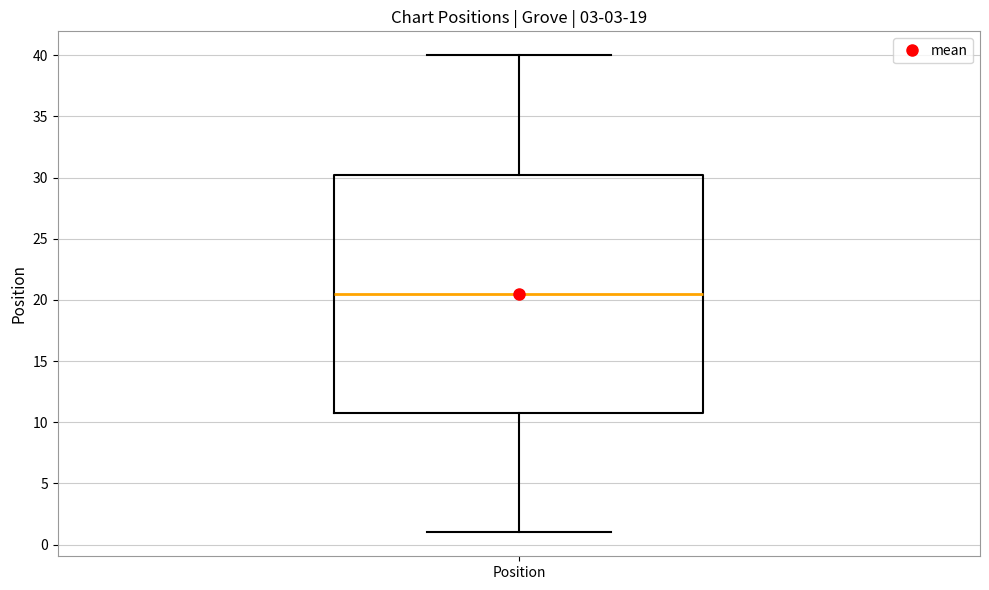

Where is the upper edge of the box for Position on the y-axis? The values are not printed on the chart, so give them approximately, as read against the axis.

30.5